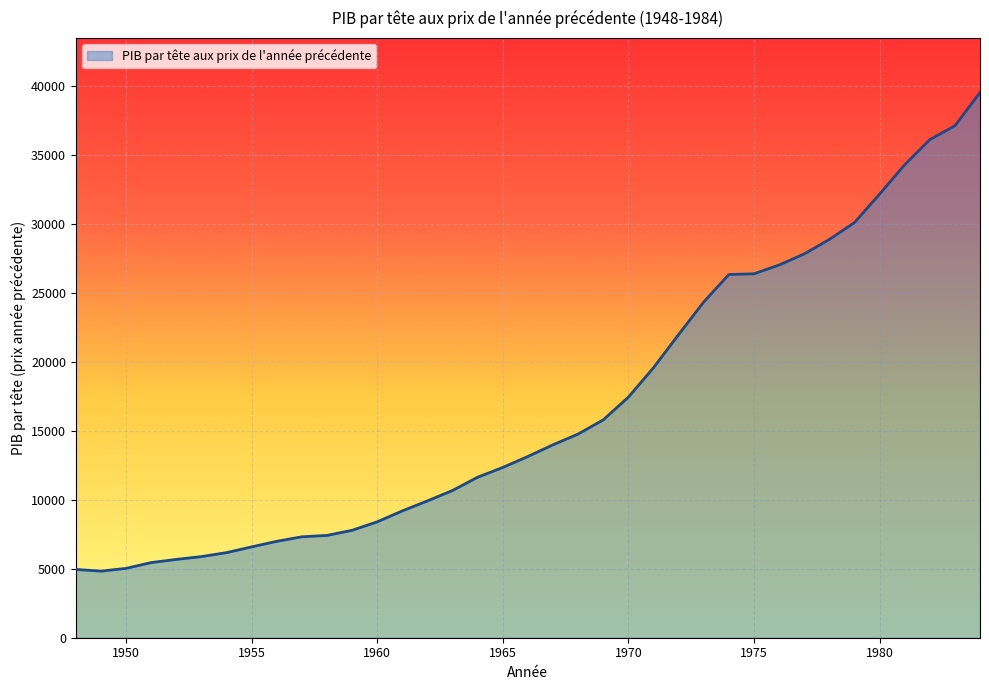

What is the smallest value displayed?

4828.1